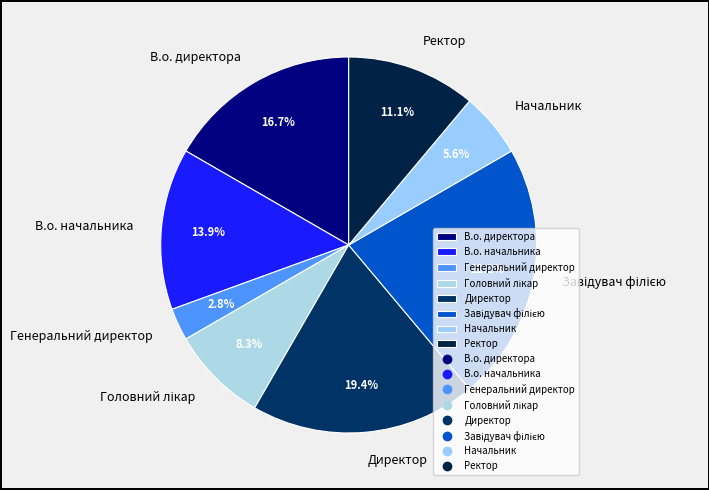

True or false: В.о. директора accounts for 17% of the total.

True